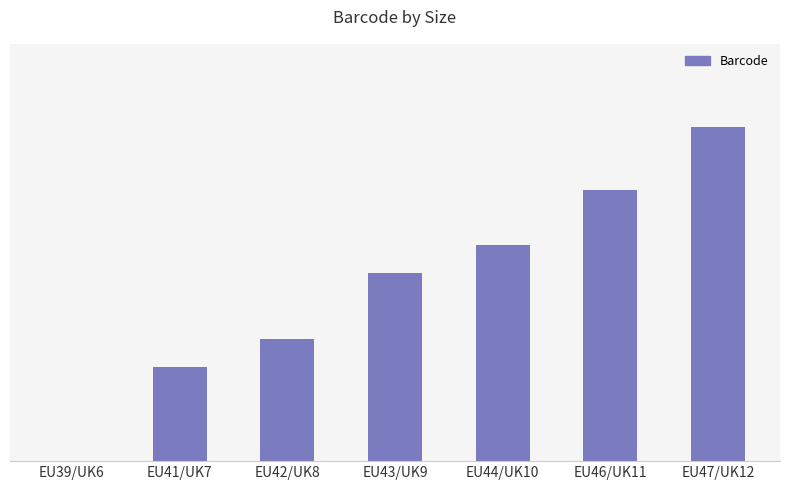

The value at EU47/UK12 is 85. True or false?

True